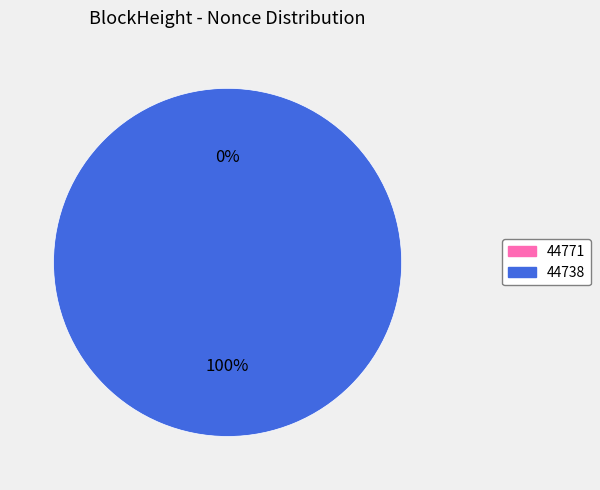

True or false: 44771 accounts for 11% of the total.

False